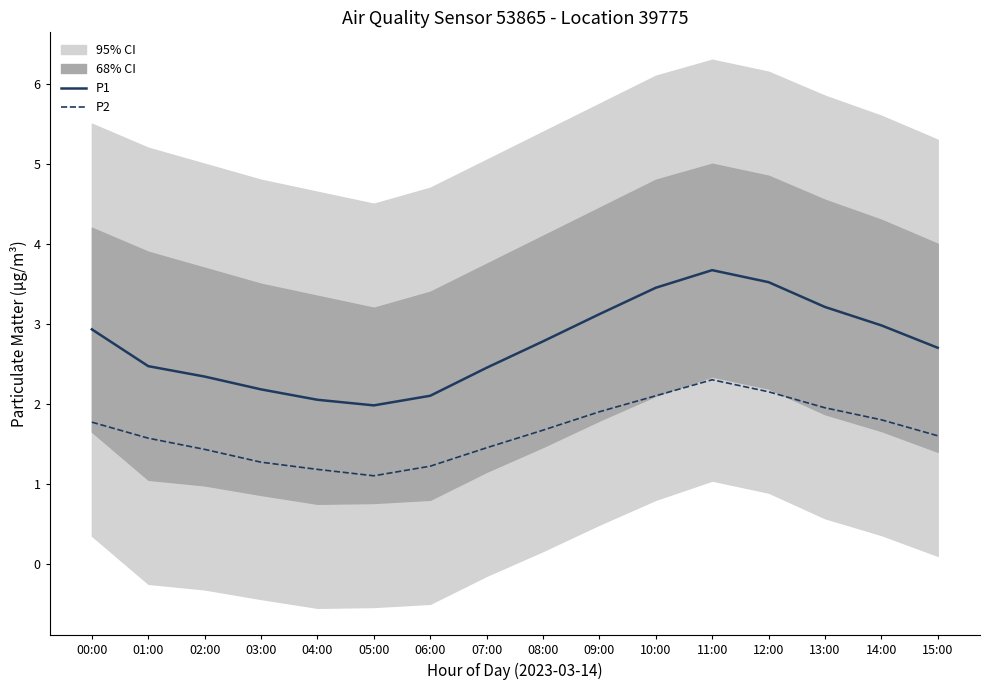

True or false: P1 and P2 cross at least once.

False